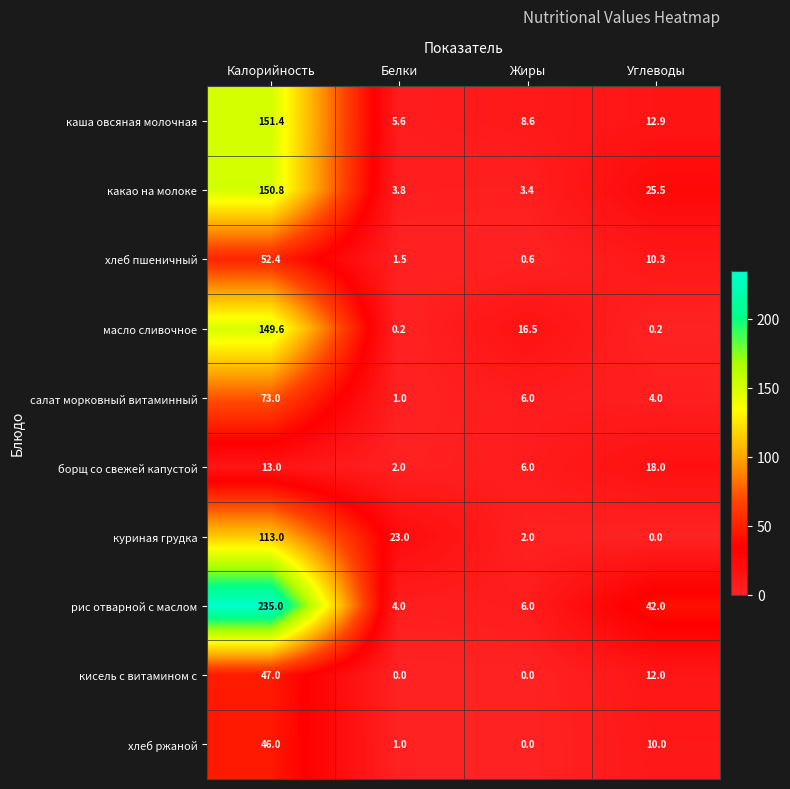

At which label does борщ со свежей капустой reach its peak?

Углеводы